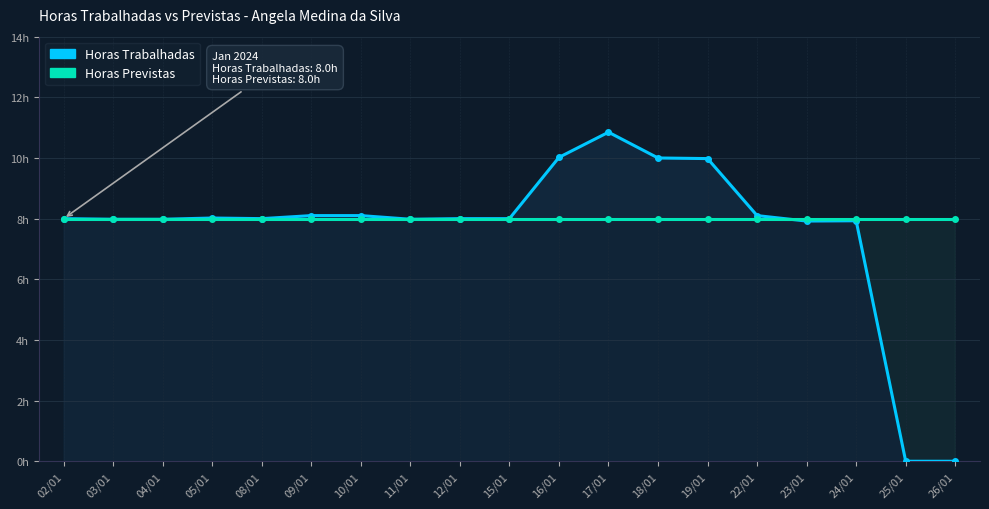

Reading right to left, extract all data points from this chart.

Horas Trabalhadas: 26/01=0.0	25/01=0.0	24/01=7.9	23/01=7.9	22/01=8.1	19/01=10.0	18/01=10.0	17/01=10.8	16/01=10.0	15/01=8.0	12/01=8.0	11/01=8.0	10/01=8.1	09/01=8.1	08/01=8.0	05/01=8.0	04/01=8.0	03/01=8.0	02/01=8.0
Horas Previstas: 26/01=8.0	25/01=8.0	24/01=8.0	23/01=8.0	22/01=8.0	19/01=8.0	18/01=8.0	17/01=8.0	16/01=8.0	15/01=8.0	12/01=8.0	11/01=8.0	10/01=8.0	09/01=8.0	08/01=8.0	05/01=8.0	04/01=8.0	03/01=8.0	02/01=8.0